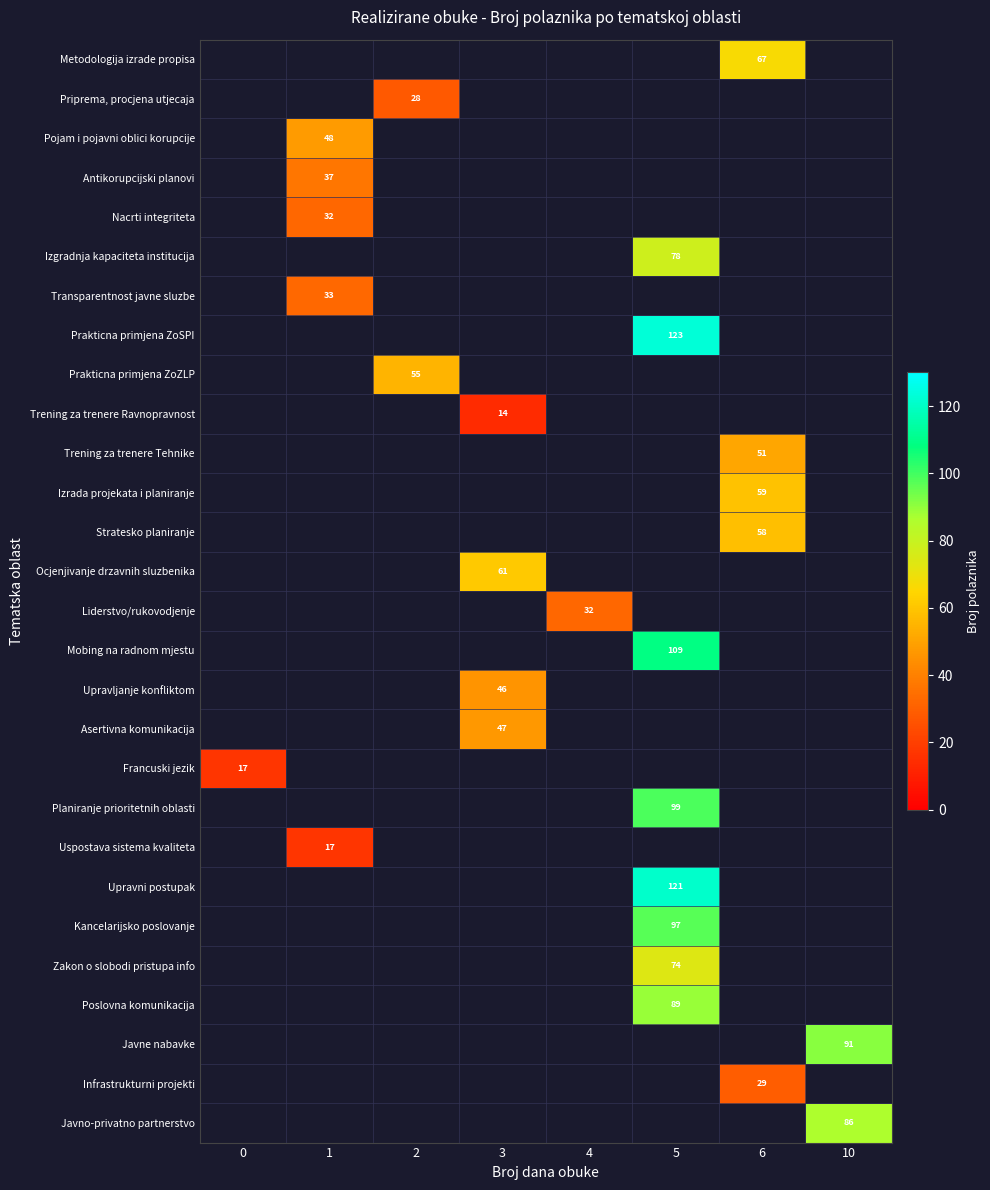

Is it true that Poslovna komunikacija equals 89 at 5?

True